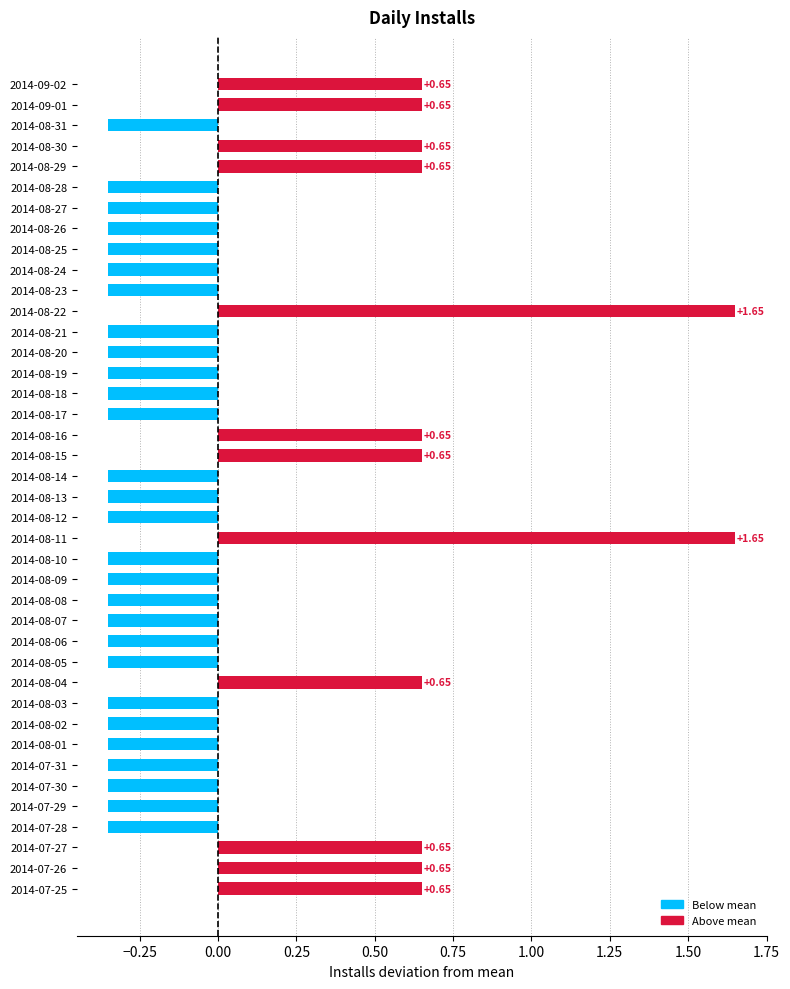

What is the change in value from 2014-08-06 to 2014-08-11?

+2.0